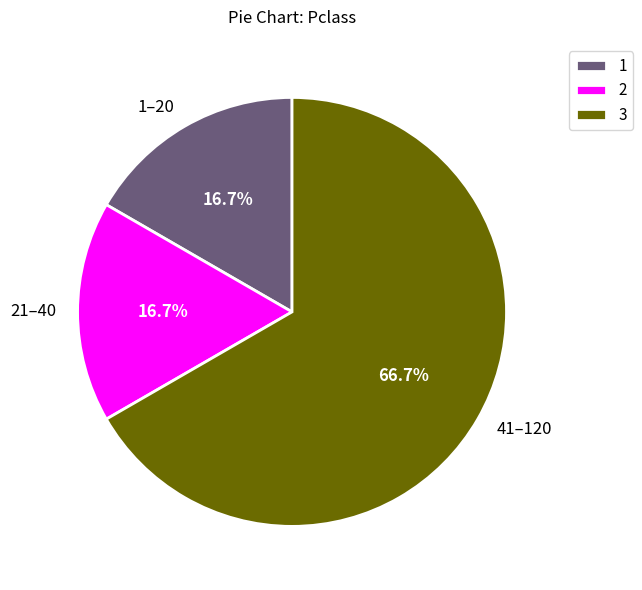

Is there a majority slice in this chart?

Yes